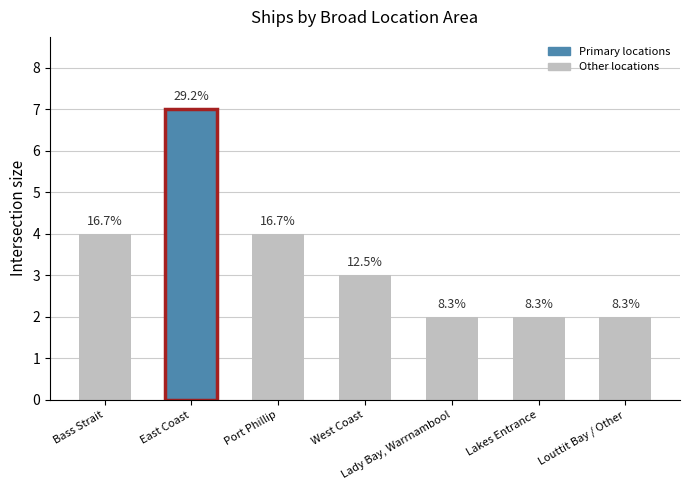

Does the chart contain any negative values?

No